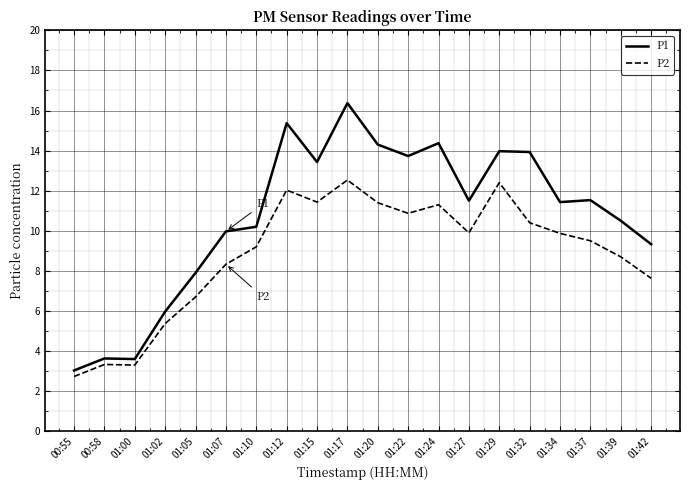

What is the total value across all series at 01:00?

6.9